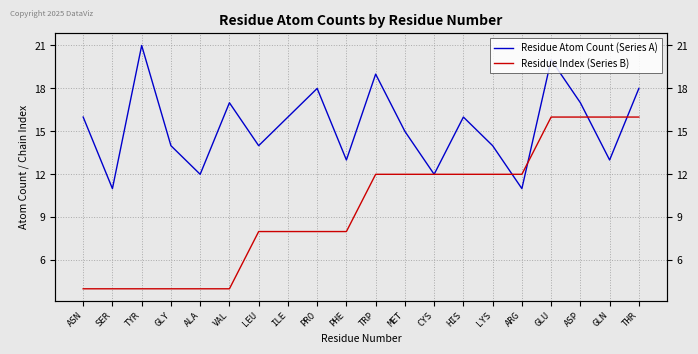

The value of Residue Index (Series B) at CYS is 12. True or false?

True